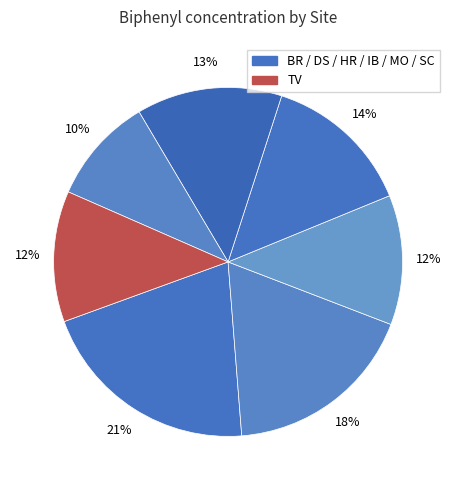

How many slices are in this pie chart?

7